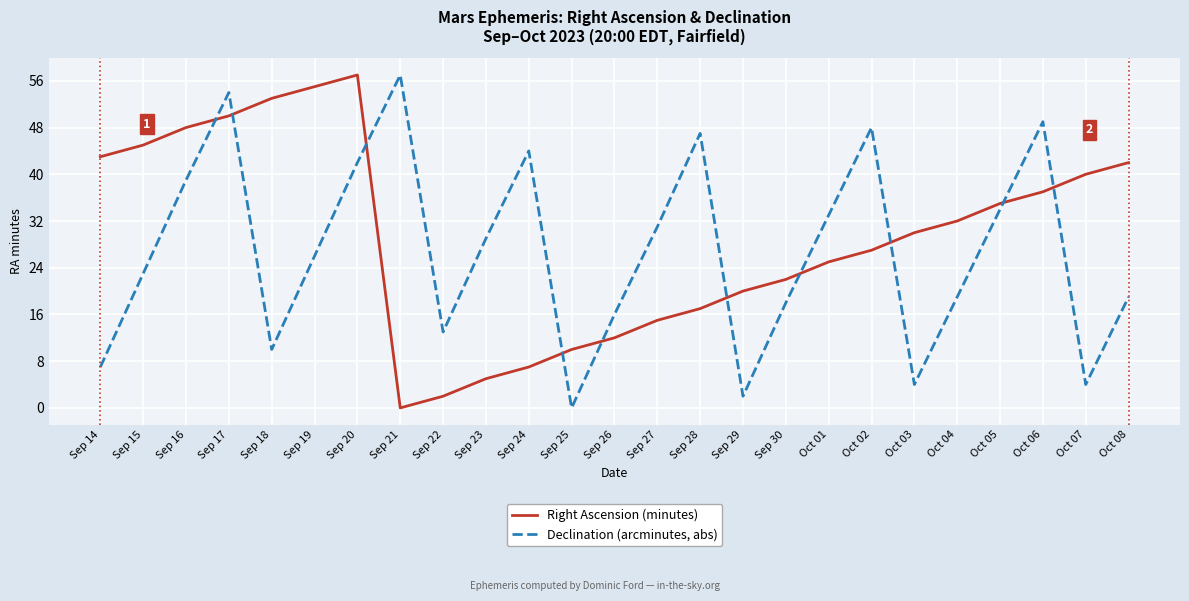

What are all the series names shown in the legend?

Right Ascension (minutes), Declination (arcminutes, abs)